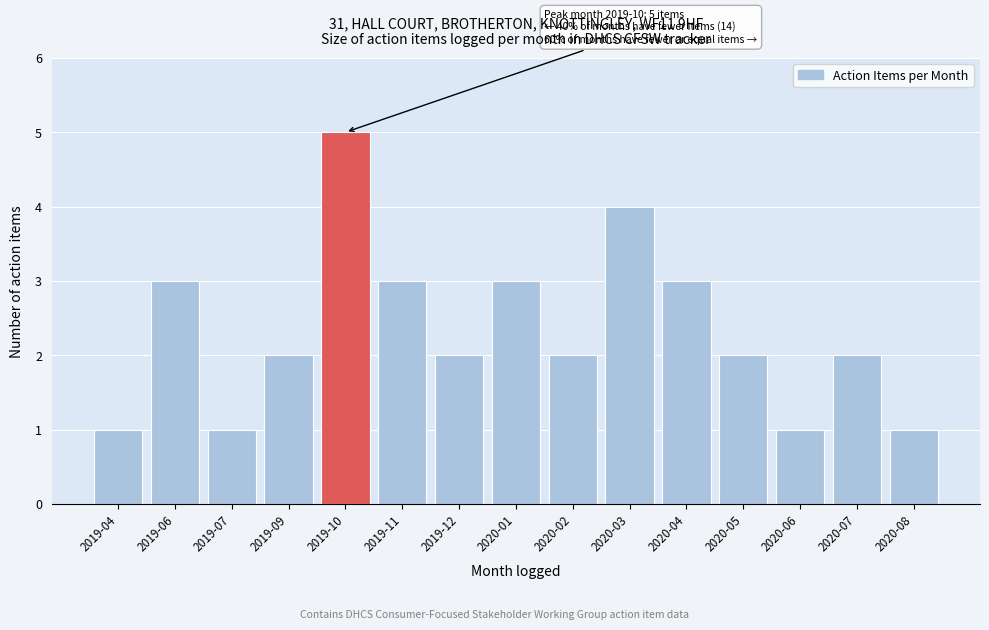

Reading left to right, list all the values displayed in this chart.

2019-04=1	2019-06=3	2019-07=1	2019-09=2	2019-10=5	2019-11=3	2019-12=2	2020-01=3	2020-02=2	2020-03=4	2020-04=3	2020-05=2	2020-06=1	2020-07=2	2020-08=1